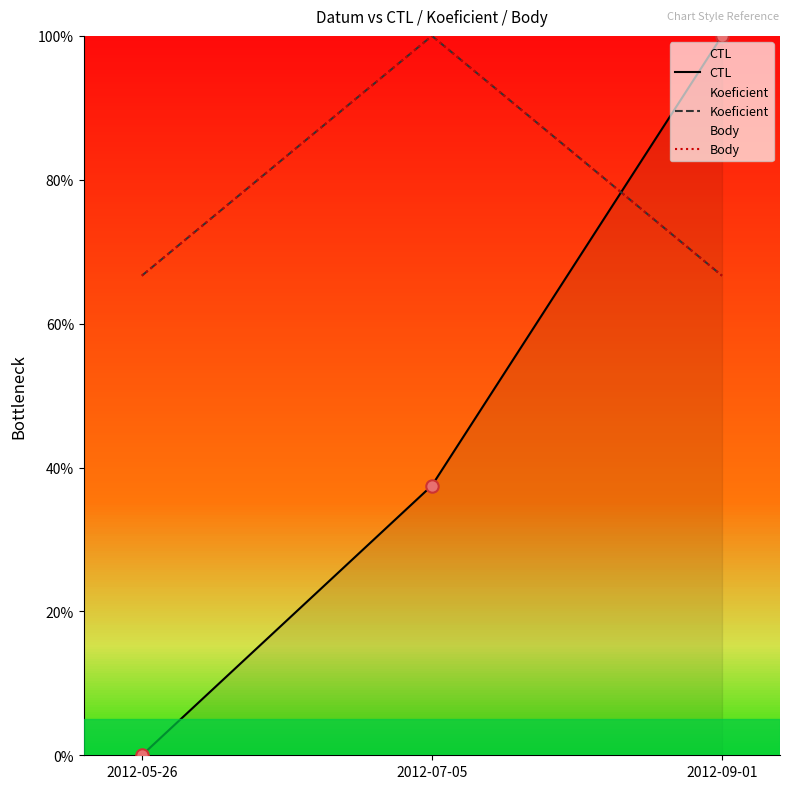

Is the value of Body at 2012-05-26 greater than the value of Koeficient at 2012-05-26?

No